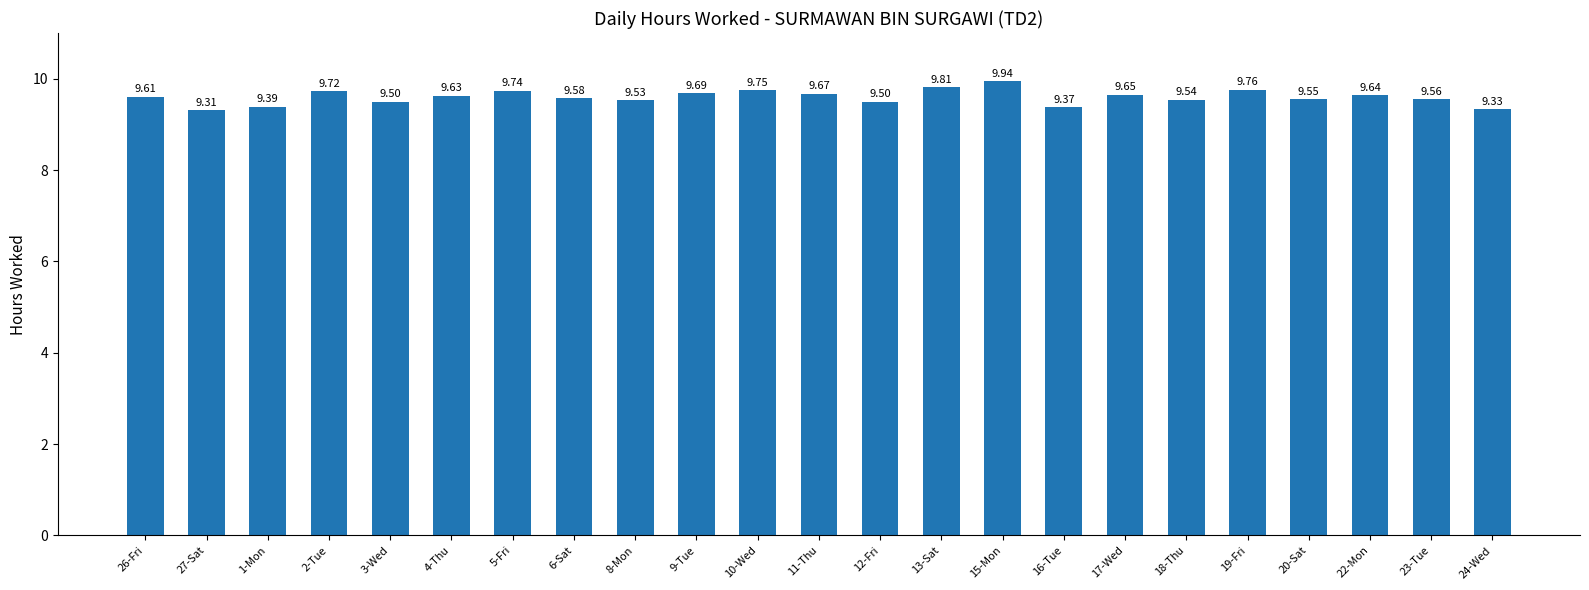

What is the ratio of the value at 1-Mon to the value at 10-Wed?

1.0